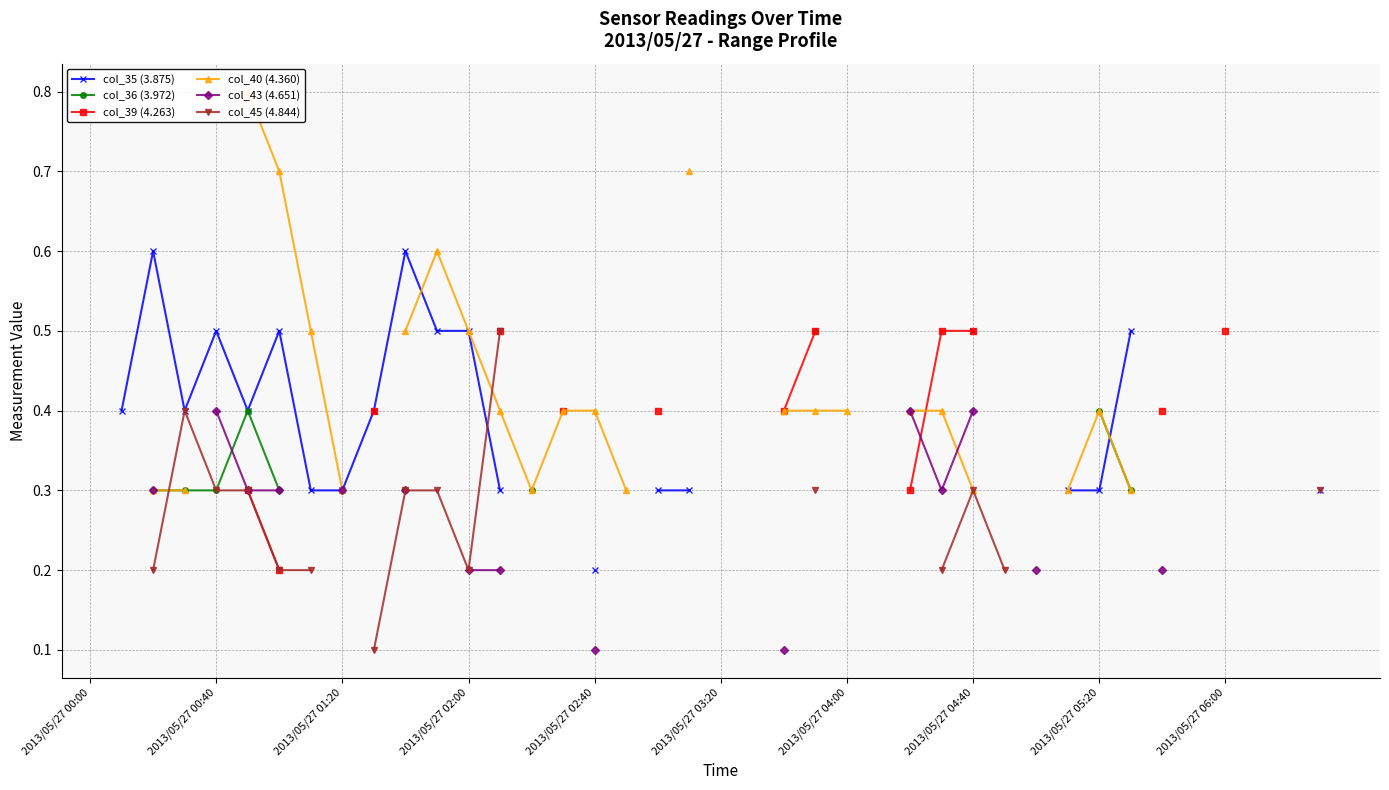

True or false: col_36 (3.972) has a value of 0.4 at 14.

False